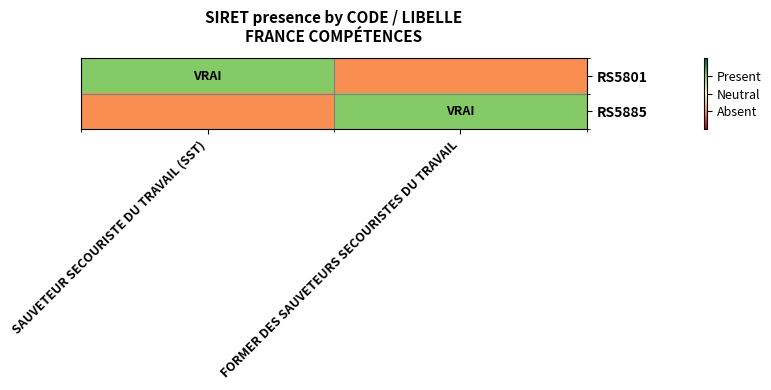

Reading right to left, transcribe all the data shown in this chart.

RS5801: FORMER DES SAUVETEURS SECOURISTES DU TRAVAIL=-1	SAUVETEUR SECOURISTE DU TRAVAIL (SST)=1
RS5885: FORMER DES SAUVETEURS SECOURISTES DU TRAVAIL=1	SAUVETEUR SECOURISTE DU TRAVAIL (SST)=-1